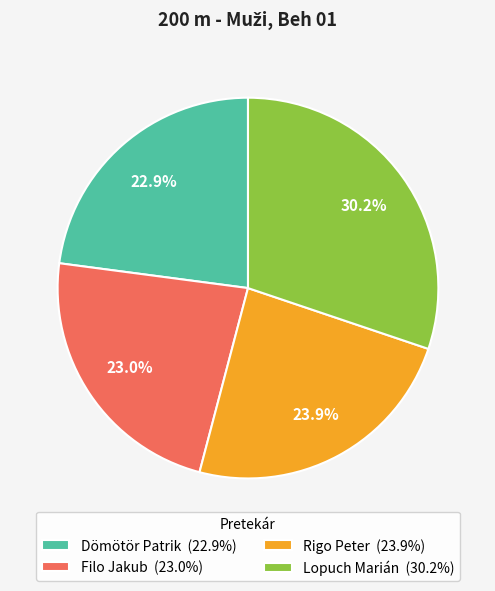

The Dömötör Patrik slice represents 23% of the pie. True or false?

True